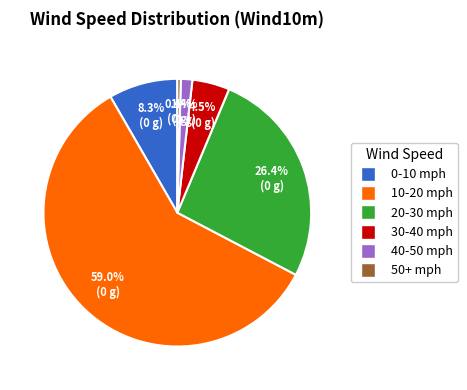

Does 0-10 mph represent more than half of the total?

No